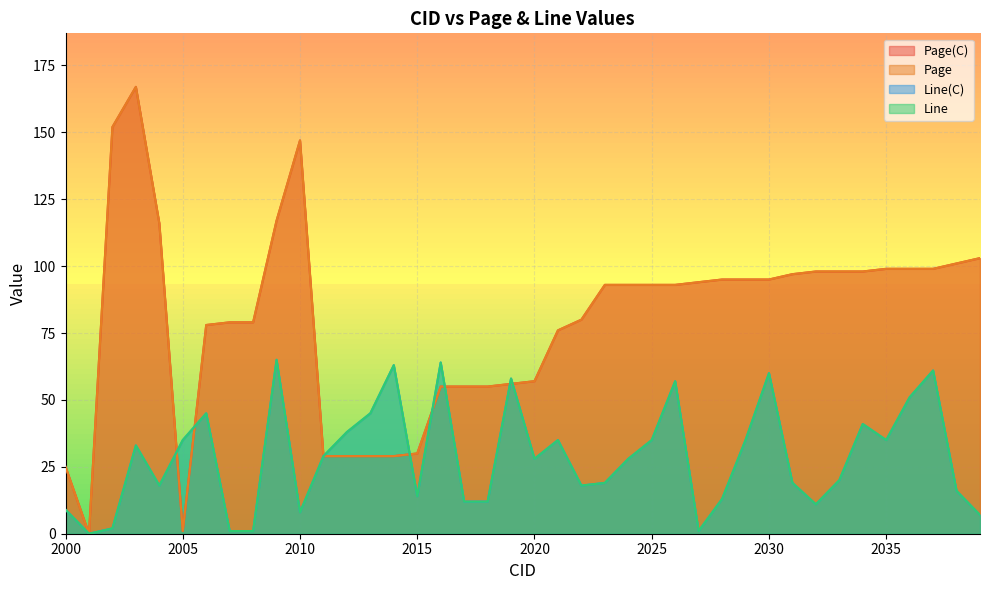

Reading right to left, what are all the values shown in this chart?

Page(C): 2039=103	2038=101	2037=99	2036=99	2035=99	2034=98	2033=98	2032=98	2031=97	2030=95	2029=95	2028=95	2027=94	2026=93	2025=93	2024=93	2023=93	2022=80	2021=76	2020=57	2019=56	2018=55	2017=55	2016=55	2015=30	2014=29	2013=29	2012=29	2011=29	2010=147	2009=117	2008=79	2007=79	2006=78	2005=1	2004=116	2003=167	2002=152	2001=0	2000=25
Page: 2039=103	2038=101	2037=99	2036=99	2035=99	2034=98	2033=98	2032=98	2031=97	2030=95	2029=95	2028=95	2027=94	2026=93	2025=93	2024=93	2023=93	2022=80	2021=76	2020=57	2019=56	2018=55	2017=55	2016=55	2015=30	2014=29	2013=29	2012=29	2011=29	2010=147	2009=117	2008=79	2007=79	2006=78	2005=1	2004=116	2003=167	2002=152	2001=0	2000=25
Line(C): 2039=7	2038=16	2037=61	2036=51	2035=35	2034=41	2033=20	2032=11	2031=19	2030=60	2029=35	2028=13	2027=1	2026=57	2025=35	2024=28	2023=19	2022=18	2021=35	2020=28	2019=58	2018=12	2017=12	2016=64	2015=14	2014=63	2013=45	2012=38	2011=29	2010=8	2009=65	2008=1	2007=1	2006=45	2005=35	2004=18	2003=33	2002=2	2001=0	2000=9
Line: 2039=7	2038=16	2037=61	2036=51	2035=35	2034=41	2033=20	2032=11	2031=19	2030=60	2029=35	2028=13	2027=1	2026=57	2025=35	2024=28	2023=19	2022=18	2021=35	2020=28	2019=58	2018=12	2017=12	2016=64	2015=14	2014=63	2013=45	2012=38	2011=29	2010=8	2009=65	2008=1	2007=1	2006=45	2005=35	2004=18	2003=33	2002=2	2001=0	2000=9